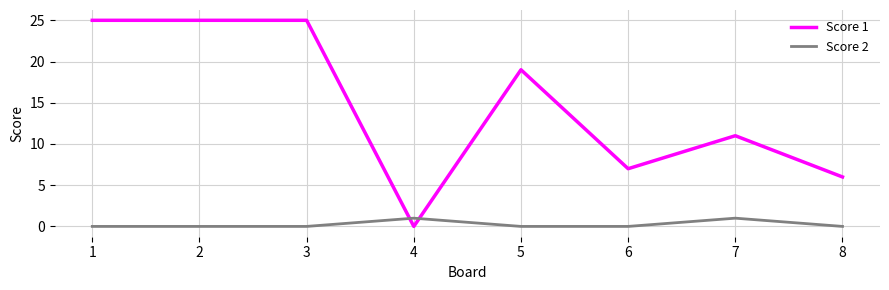

How many intersections are there between Score 1 and Score 2?

2